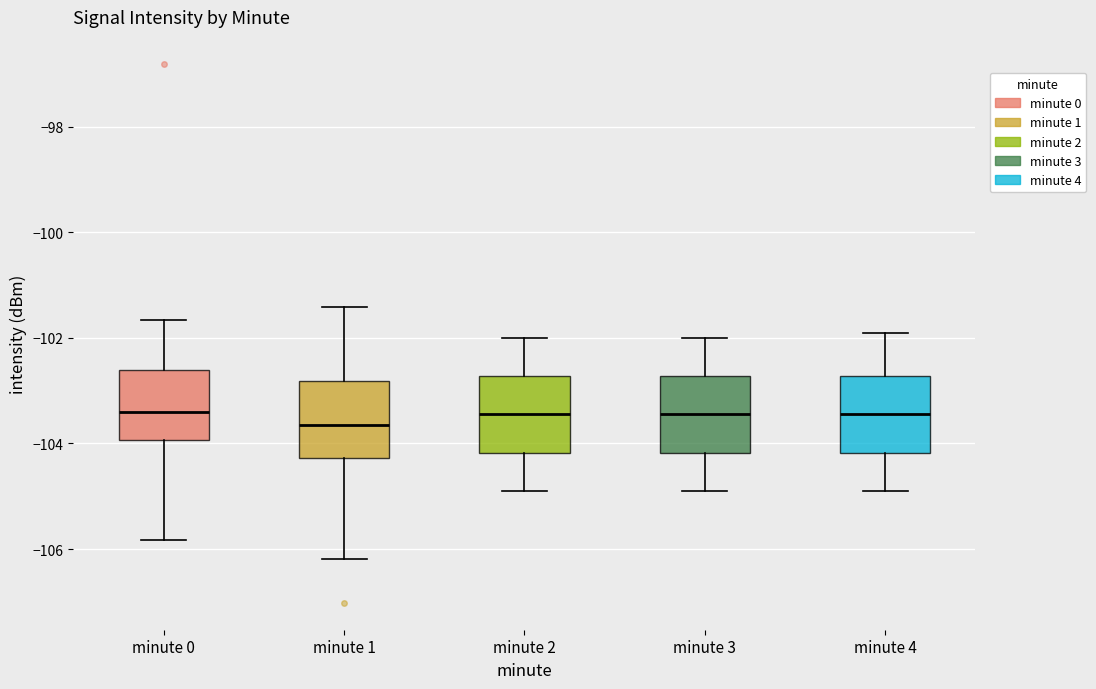

Reading left to right, transcribe this box plot: for each box, give where its median line is, the range the box spans, and where its two whiskers end, as read against the y-axis. The values are not printed on the chart, so give them approximately, as read against the axis.

minute 0: median -103.4, box -104.0 to -102.6, whiskers -105.8 to -101.6
minute 1: median -103.6, box -104.2 to -102.8, whiskers -106.2 to -101.4
minute 2: median -103.4, box -104.2 to -102.8, whiskers -104.8 to -102.0
minute 3: median -103.4, box -104.2 to -102.8, whiskers -104.8 to -102.0
minute 4: median -103.4, box -104.2 to -102.8, whiskers -104.8 to -101.8